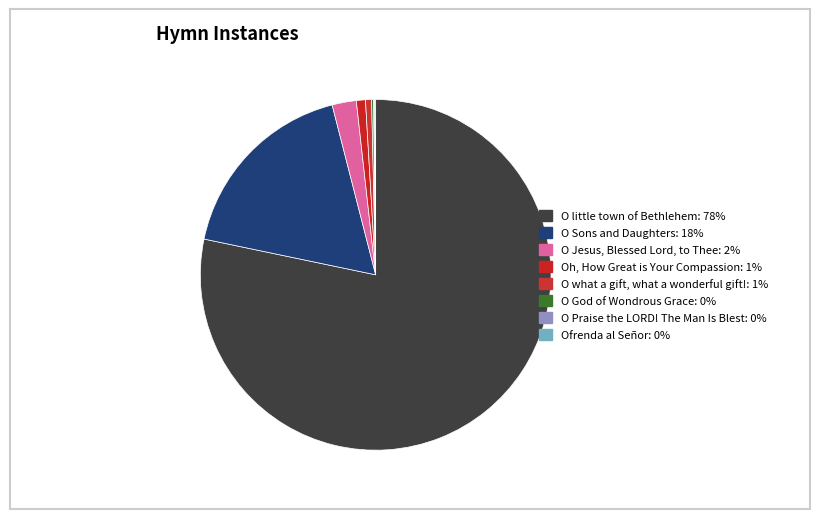

Which slice is the smallest?

O Praise the LORD! The Man Is Blest